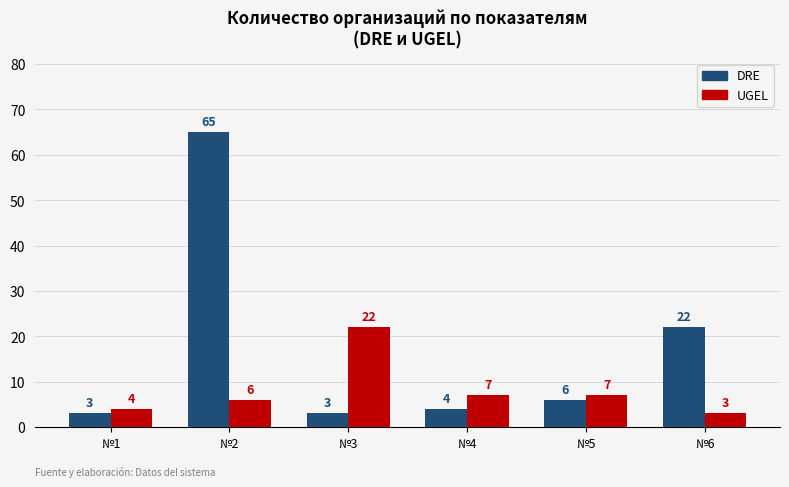

Reading left to right, list all the values displayed in this chart.

DRE: 3	65	3	4	6	22
UGEL: 4	6	22	7	7	3